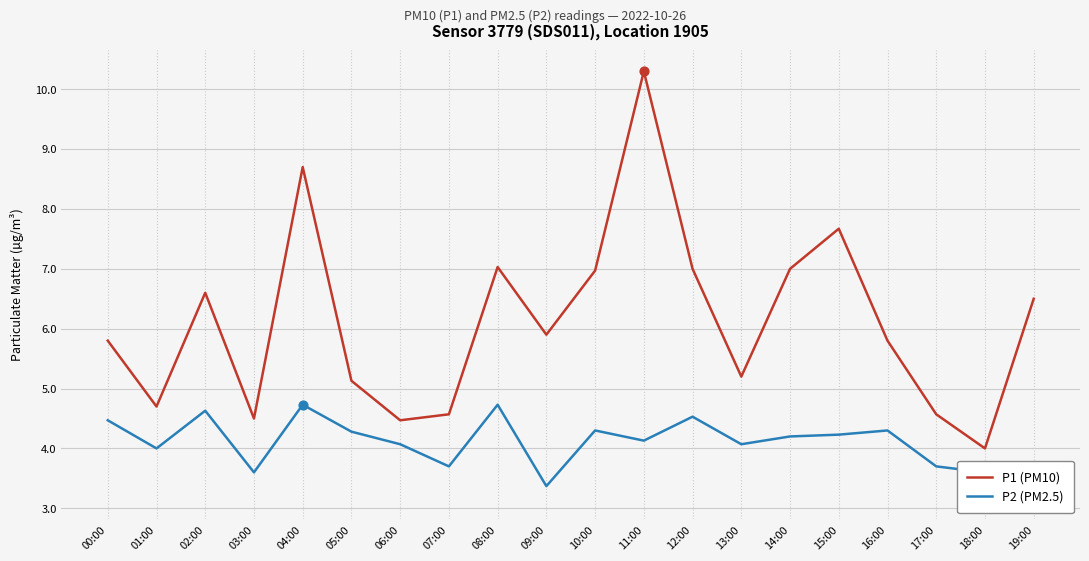

At how many categories does at least one series exceed 4?

19